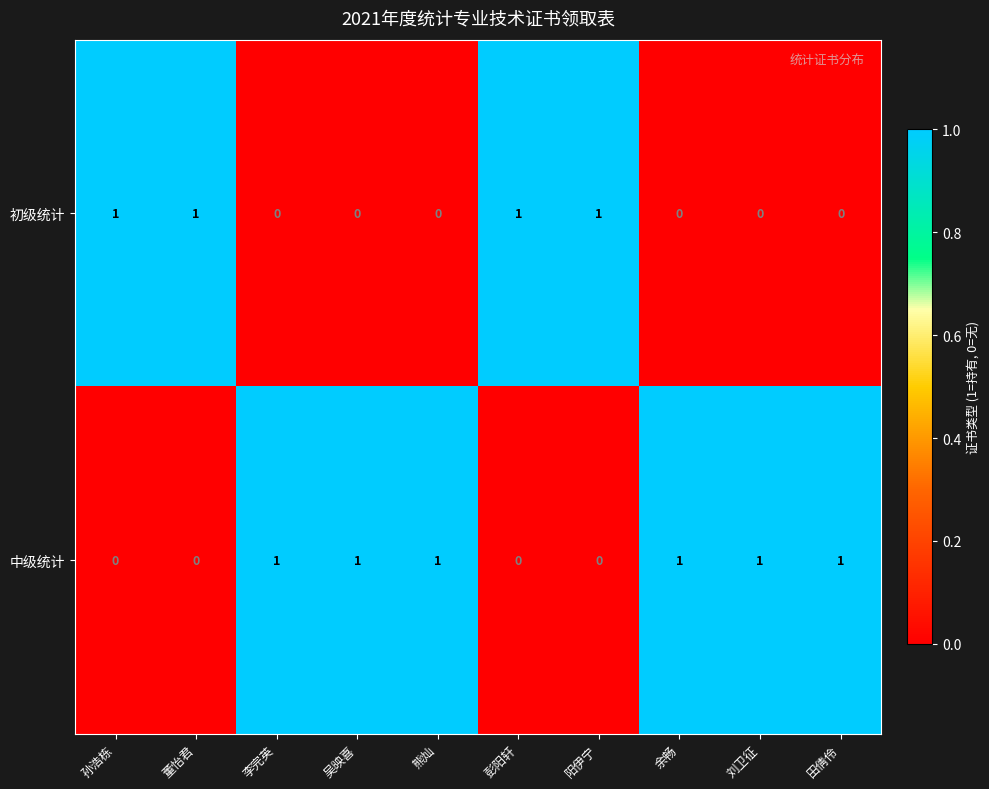

True or false: 初级统计 has a value of 1 at 余畅.

False